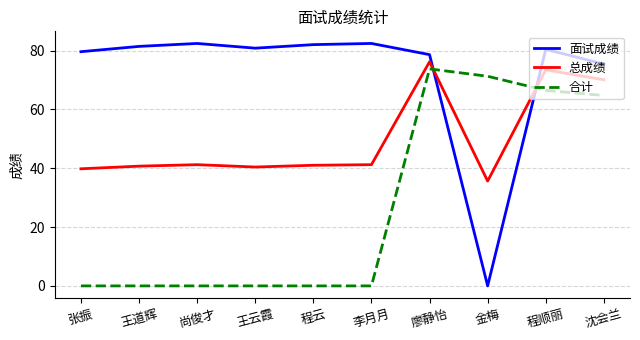

At which category is the sum across all series the highest?

廖静怡